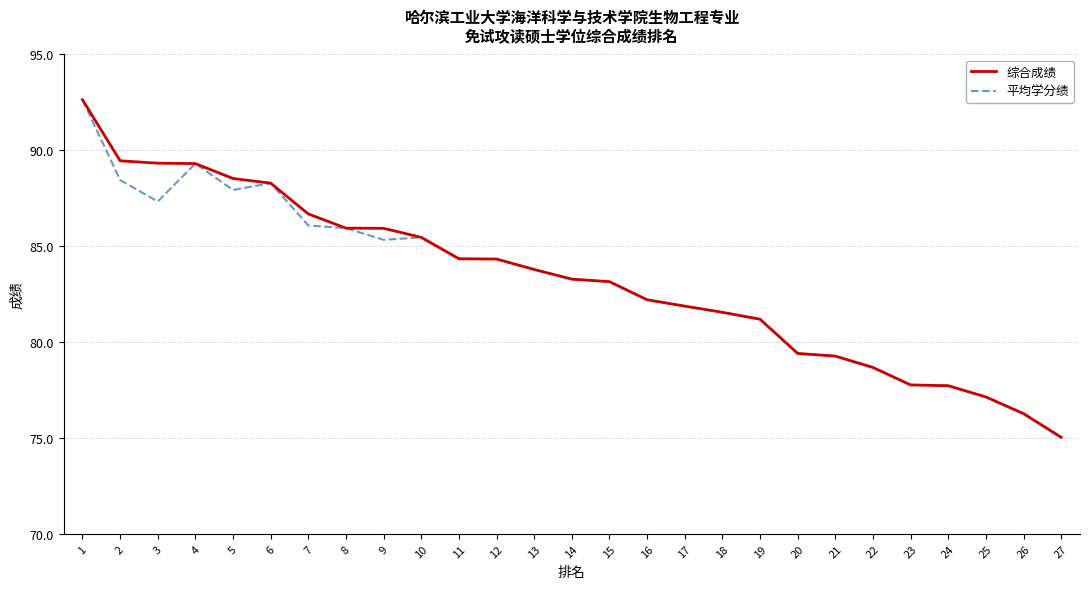

At how many categories does at least one series exceed 92?

1